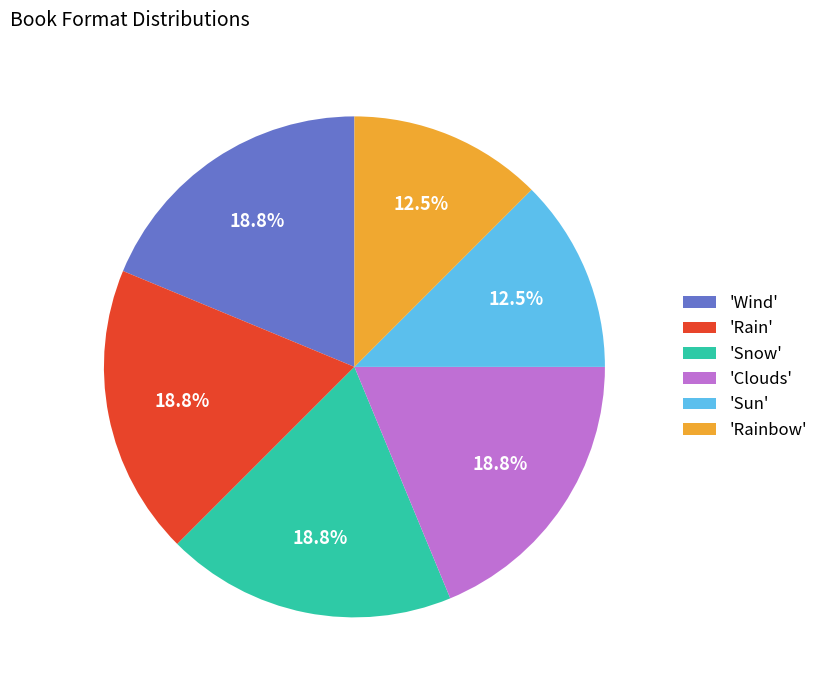

Is 'Wind' the majority of the pie?

No